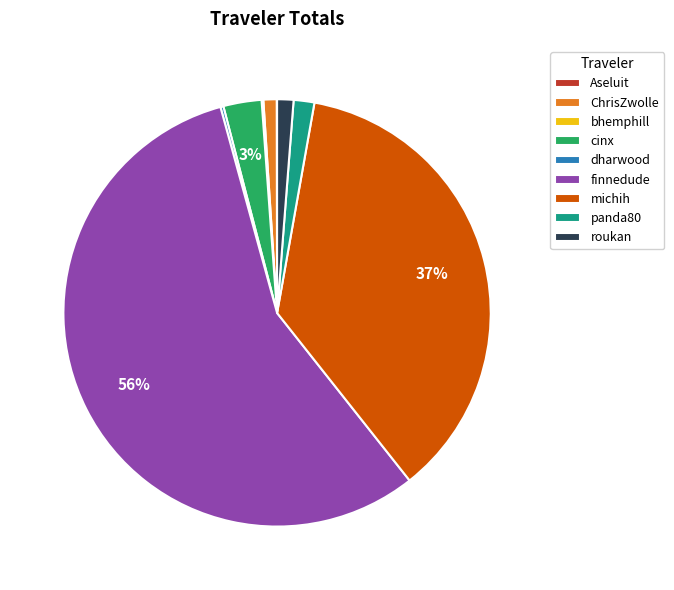

To the nearest percent, what is the average slice percentage?

11%